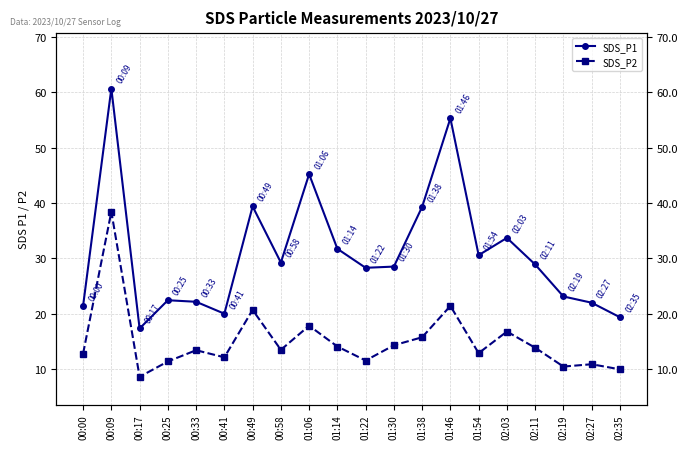

What is the difference between the maximum and minimum values in the SDS_P1 series?

43.3